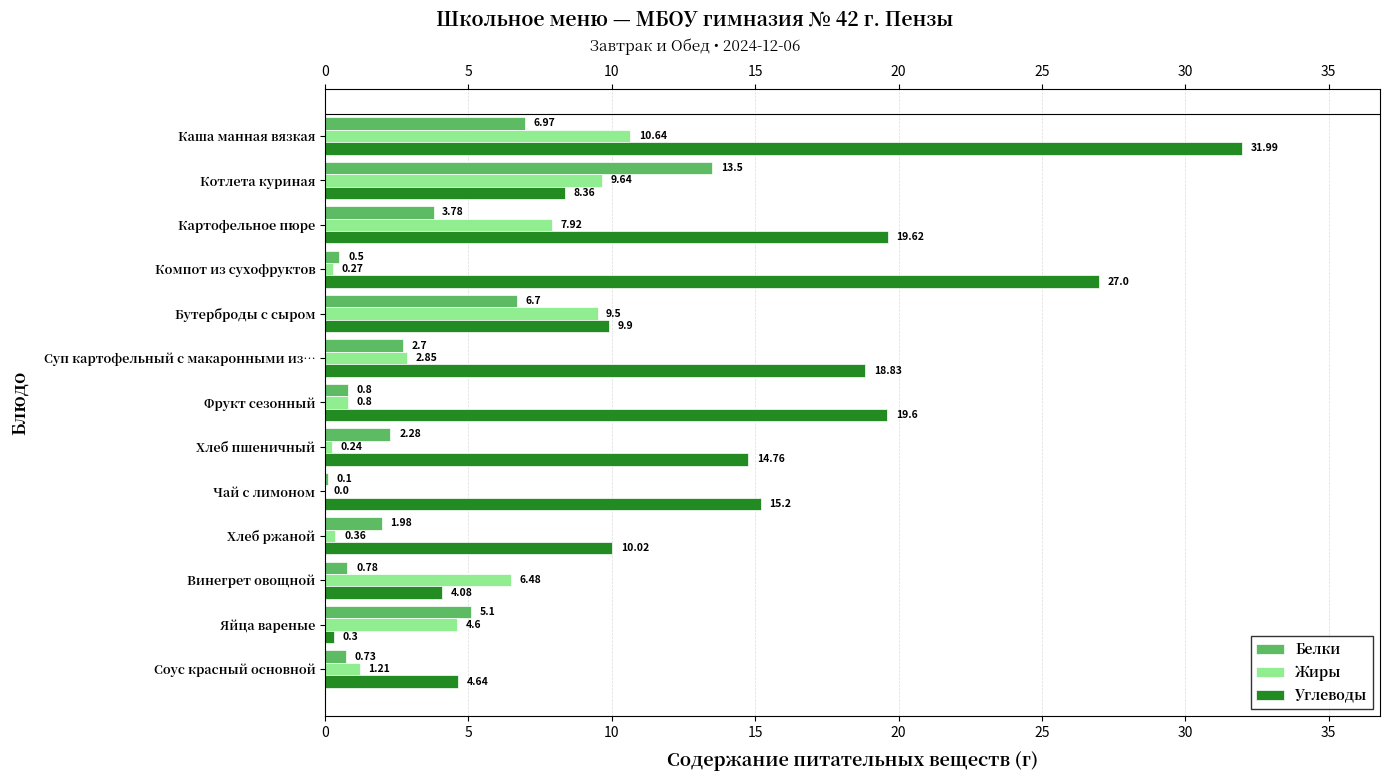

How many categories are shown in the chart?

13